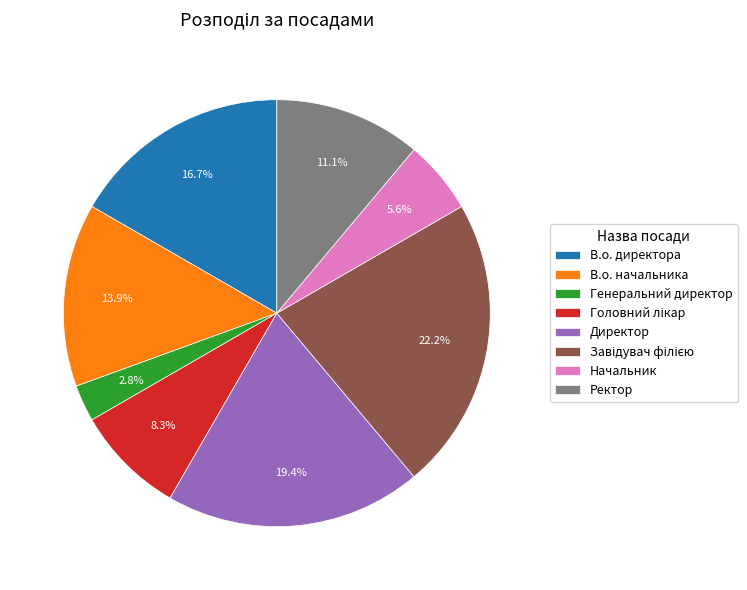

Approximately how many times larger is the value at Начальник compared to Генеральний директор?

2.0